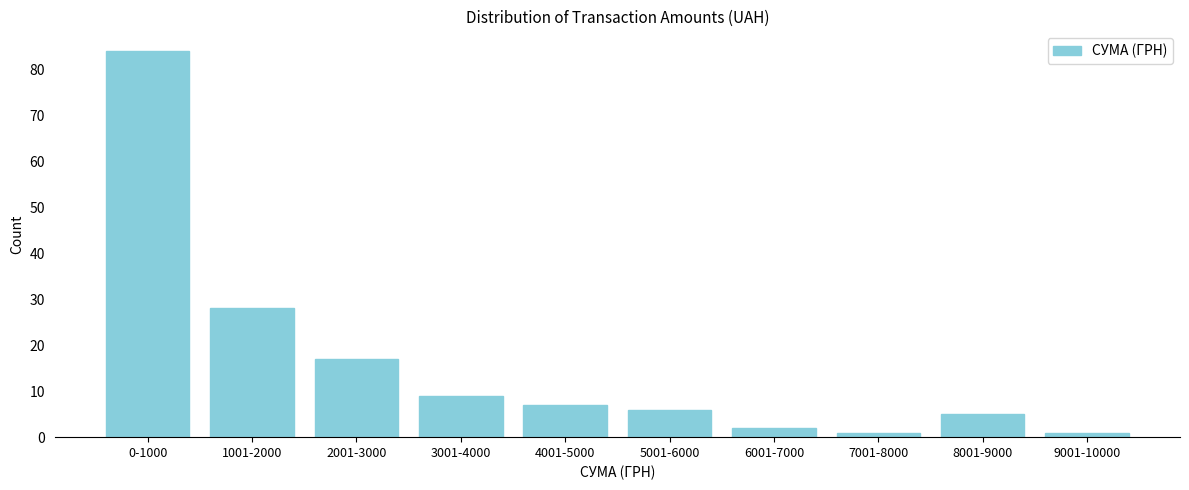

Reading right to left, extract all data points from this chart.

9001-10000=1	8001-9000=5	7001-8000=1	6001-7000=2	5001-6000=6	4001-5000=7	3001-4000=9	2001-3000=17	1001-2000=28	0-1000=84